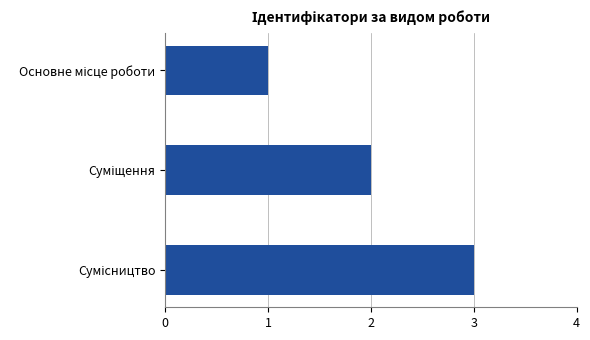

What is the average value?

2